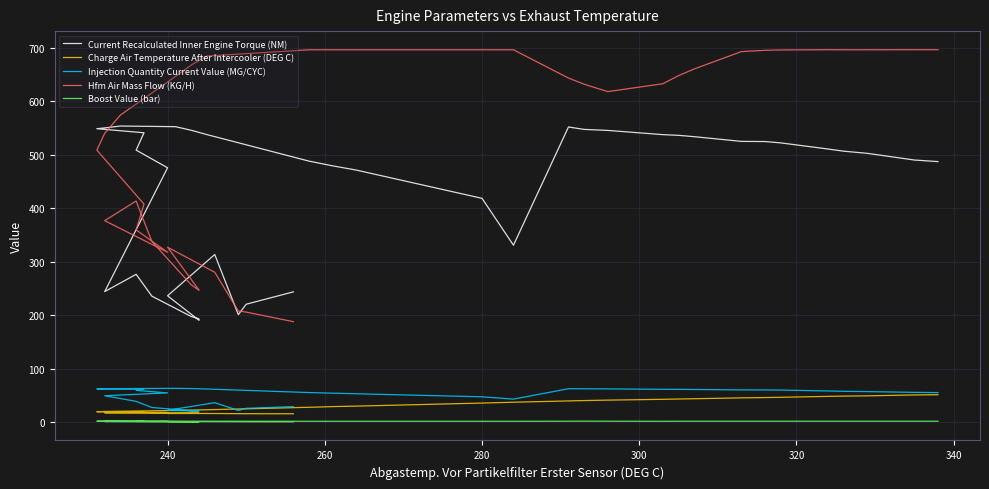

List the series in order of their peak value, lowest first.

Boost Value (bar), Charge Air Temperature After Intercooler (DEG C), Injection Quantity Current Value (MG/CYC), Current Recalculated Inner Engine Torque (NM), Hfm Air Mass Flow (KG/H)